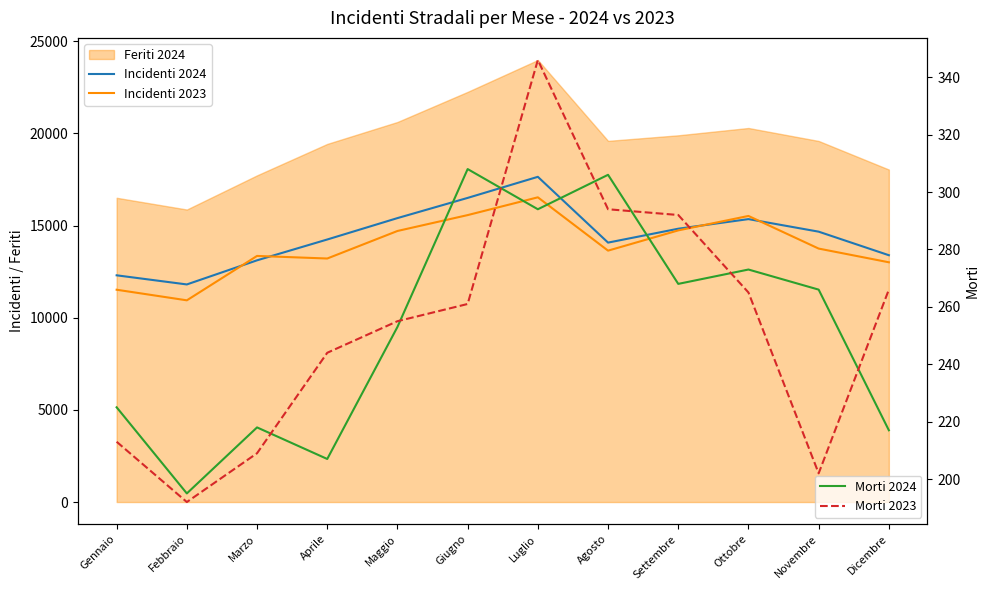

What is the difference between the highest and lowest values at Dicembre?

13177